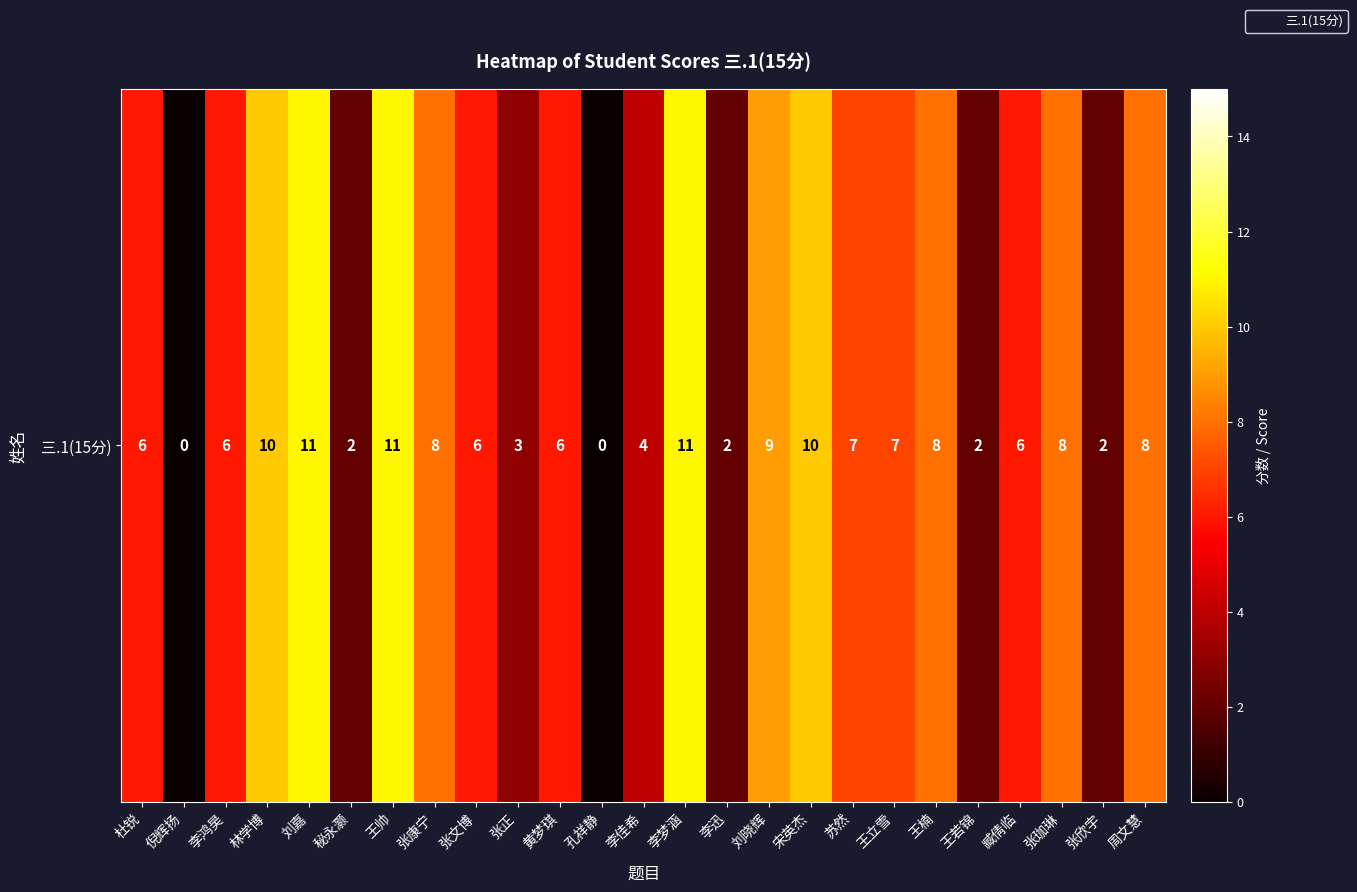

Where is the data nearest to the value 5?

杜锐